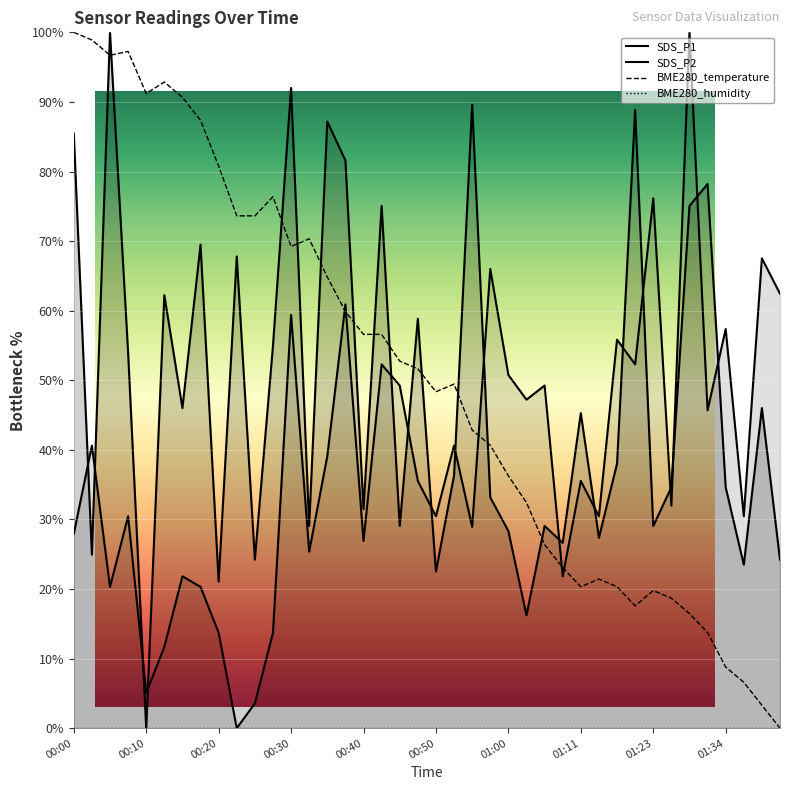

At how many categories does at least one series exceed 29?

39